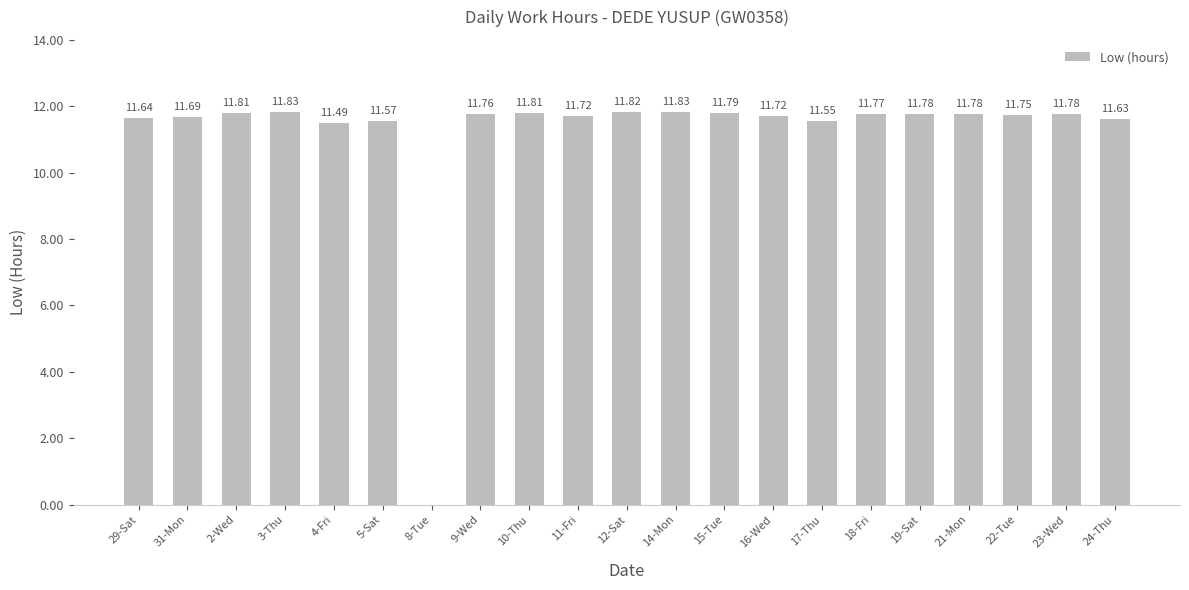

Where is the data nearest to the value 5?

8-Tue